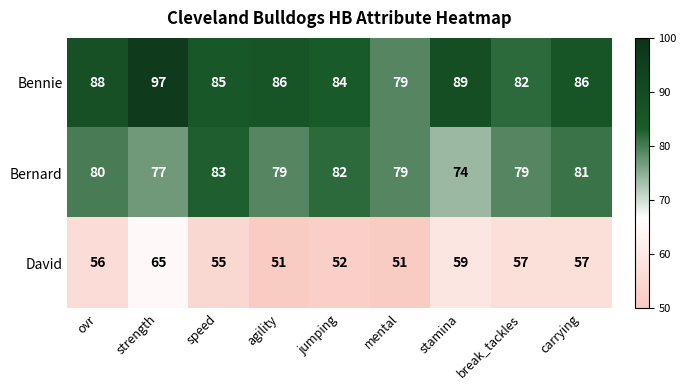

Which category has the highest value across all series?

strength